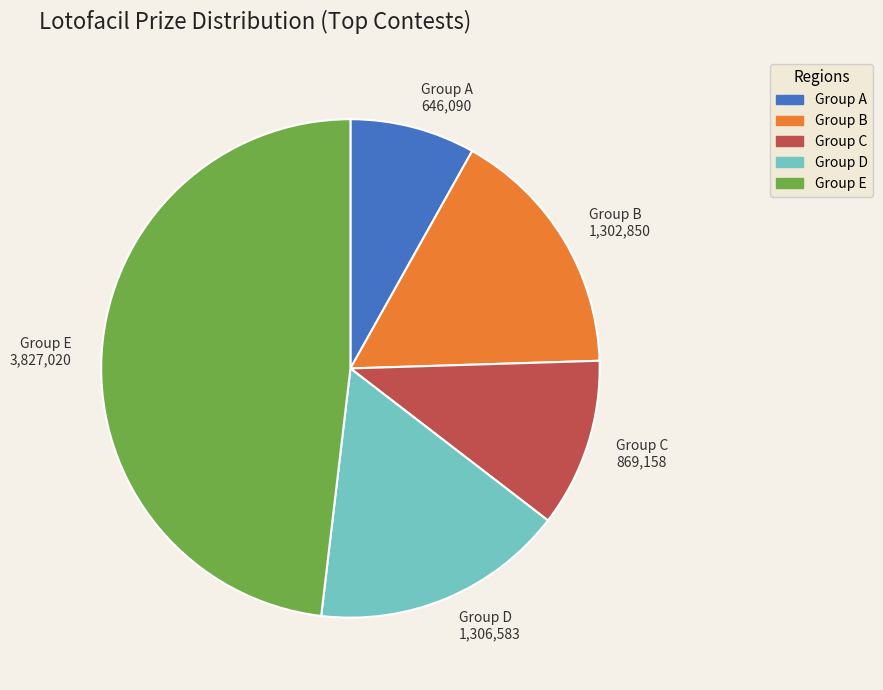

Which category has the biggest portion of the pie?

Group E